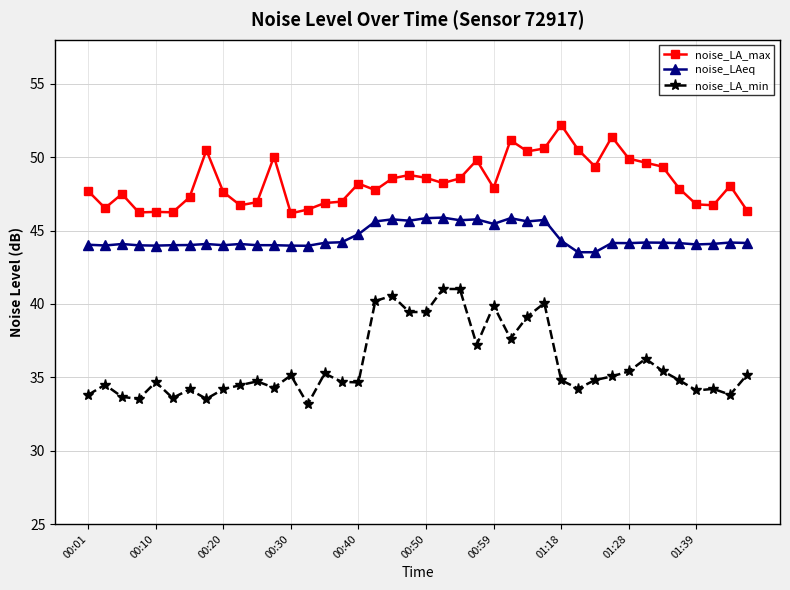

What is the maximum value shown in the chart?

52.2